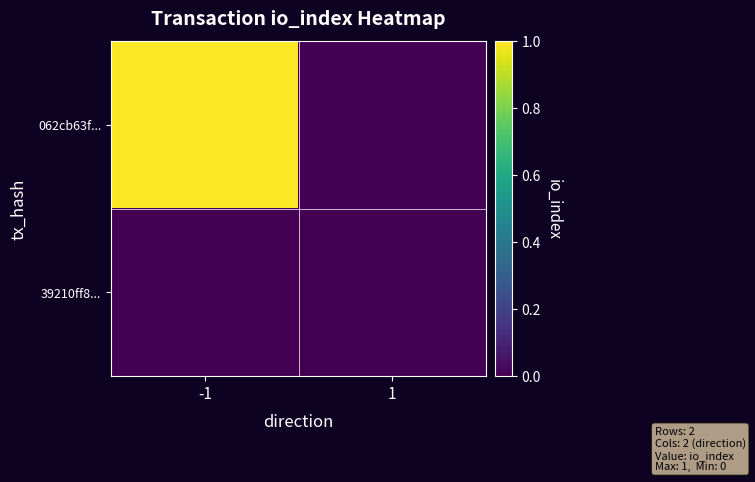

List the series in order of their overall mean, lowest first.

39210ff8..., 062cb63f...